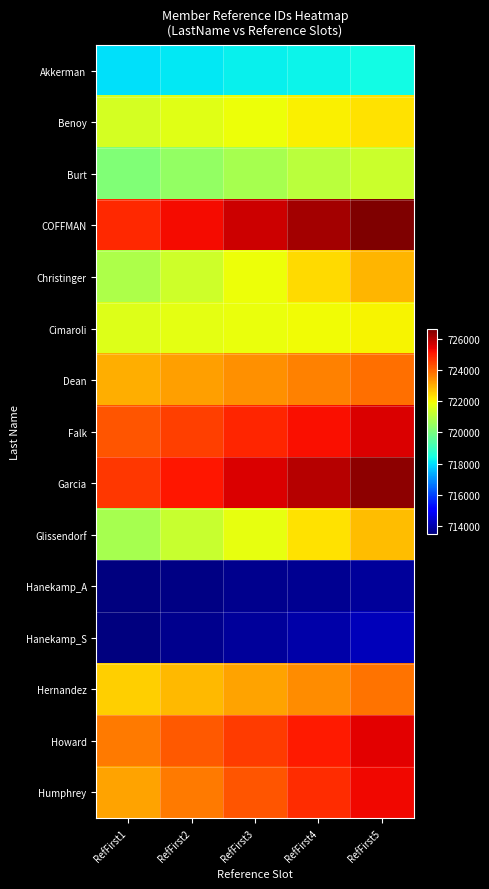

How many distinct data groups are displayed?

15